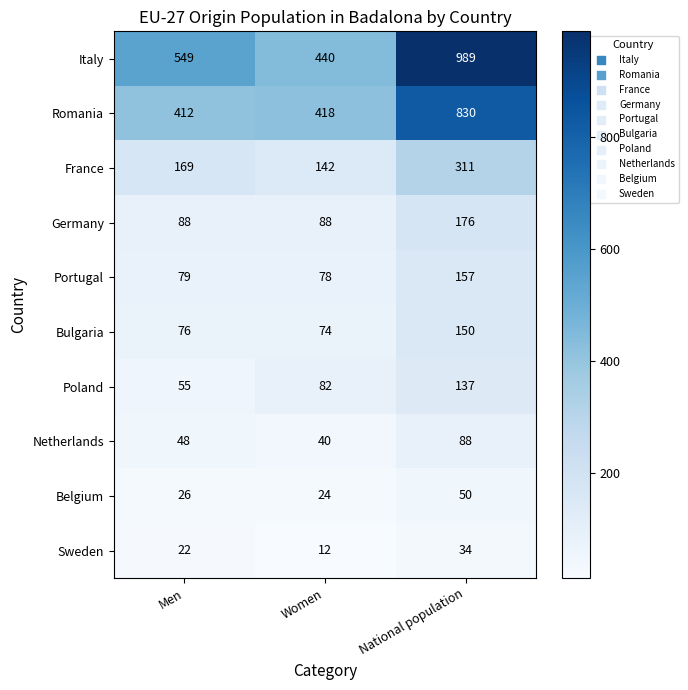

Reading left to right, extract all data points from this chart.

Italy: 549	440	989
Romania: 412	418	830
France: 169	142	311
Germany: 88	88	176
Portugal: 79	78	157
Bulgaria: 76	74	150
Poland: 55	82	137
Netherlands: 48	40	88
Belgium: 26	24	50
Sweden: 22	12	34